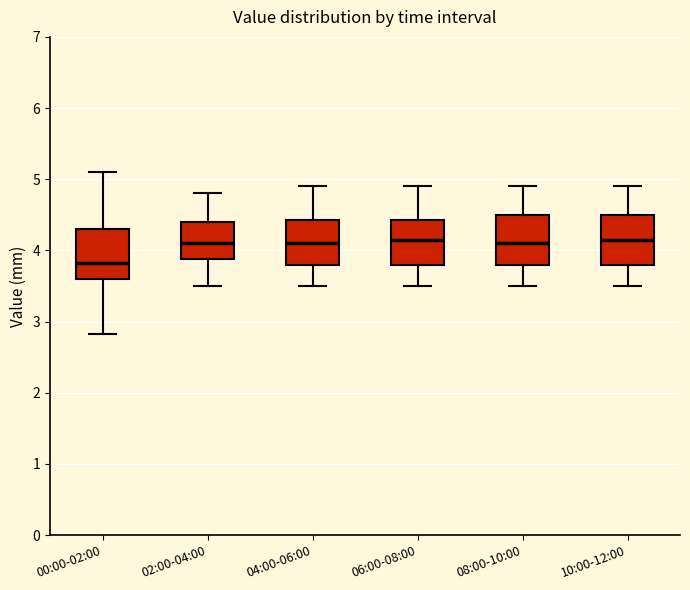

Reading left to right, transcribe this box plot: for each box, give where its median line is, the range the box spans, and where its two whiskers end, as read against the y-axis. The values are not printed on the chart, so give them approximately, as read against the axis.

00:00-02:00: median 3.8, box 3.6 to 4.3, whiskers 2.8 to 5.1
02:00-04:00: median 4.1, box 3.9 to 4.4, whiskers 3.5 to 4.8
04:00-06:00: median 4.1, box 3.8 to 4.4, whiskers 3.5 to 4.9
06:00-08:00: median 4.2, box 3.8 to 4.4, whiskers 3.5 to 4.9
08:00-10:00: median 4.1, box 3.8 to 4.5, whiskers 3.5 to 4.9
10:00-12:00: median 4.2, box 3.8 to 4.5, whiskers 3.5 to 4.9